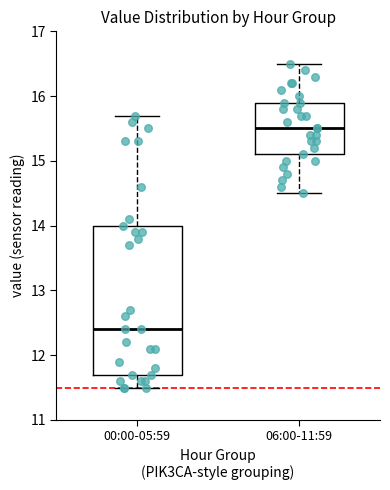

Reading left to right, transcribe this box plot: for each box, give where its median line is, the range the box spans, and where its two whiskers end, as read against the y-axis. The values are not printed on the chart, so give them approximately, as read against the axis.

00:00-05:59: median 12.4, box 11.7 to 14.0, whiskers 11.5 to 15.7
06:00-11:59: median 15.5, box 15.1 to 15.9, whiskers 14.5 to 16.5